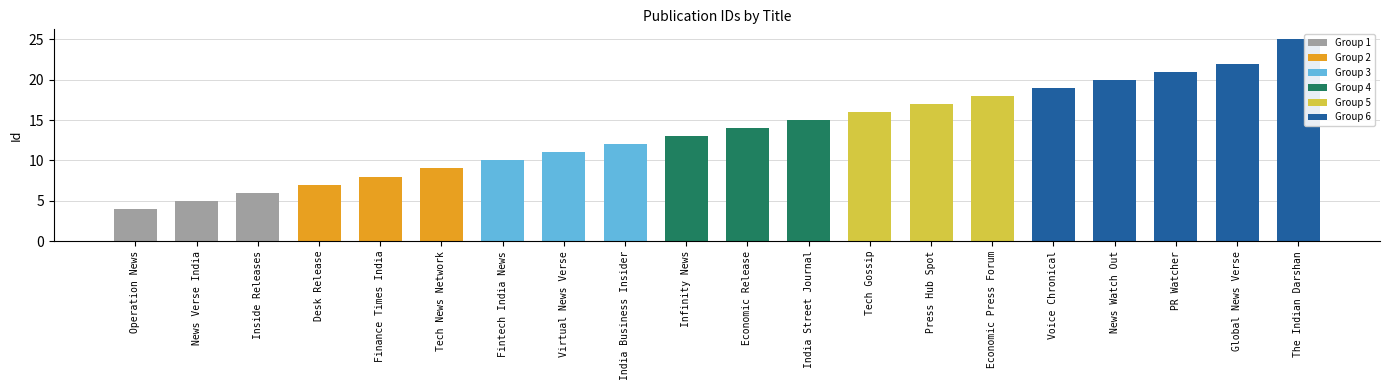

Between Global News Verse and Finance Times India, which is larger?

Global News Verse